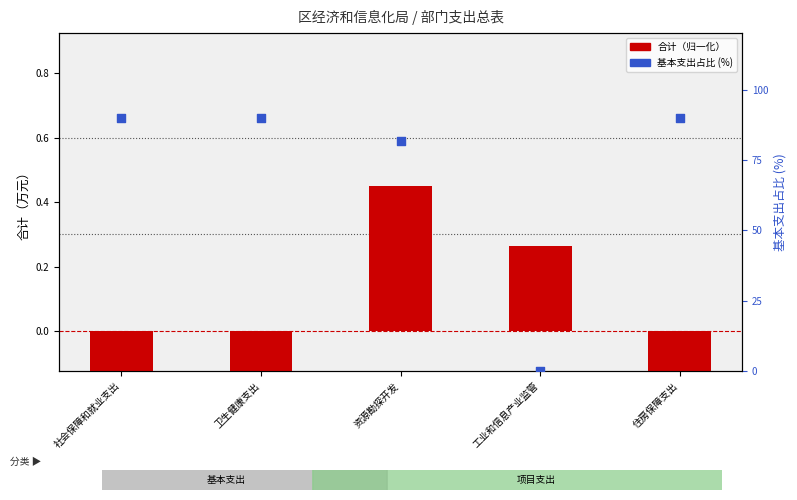

What are all the series names shown in the legend?

合计（归一化）, 基本支出占比 (%)